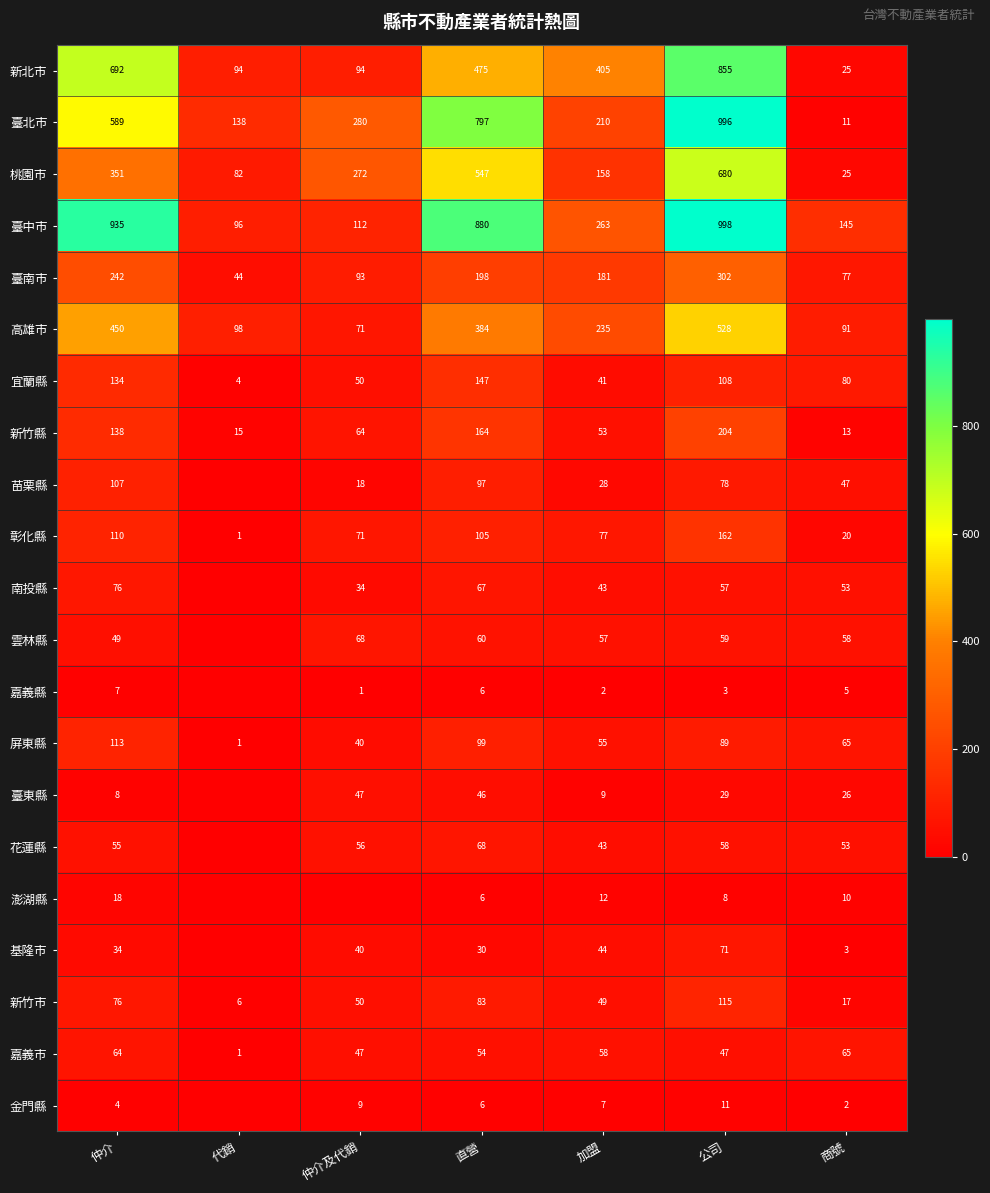

At which label does 新竹市 reach its peak?

公司